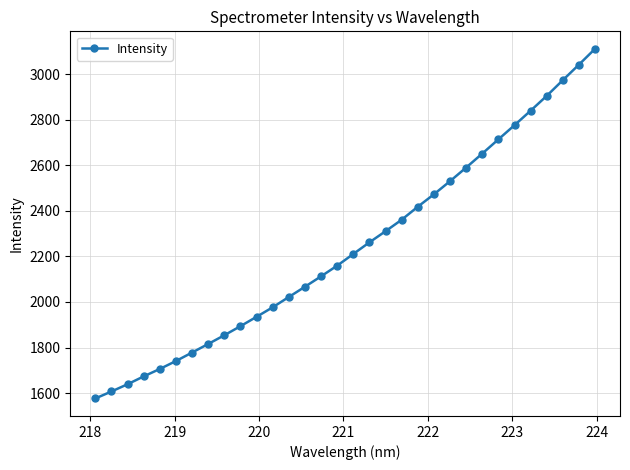

How many data points are less than 2211?

16